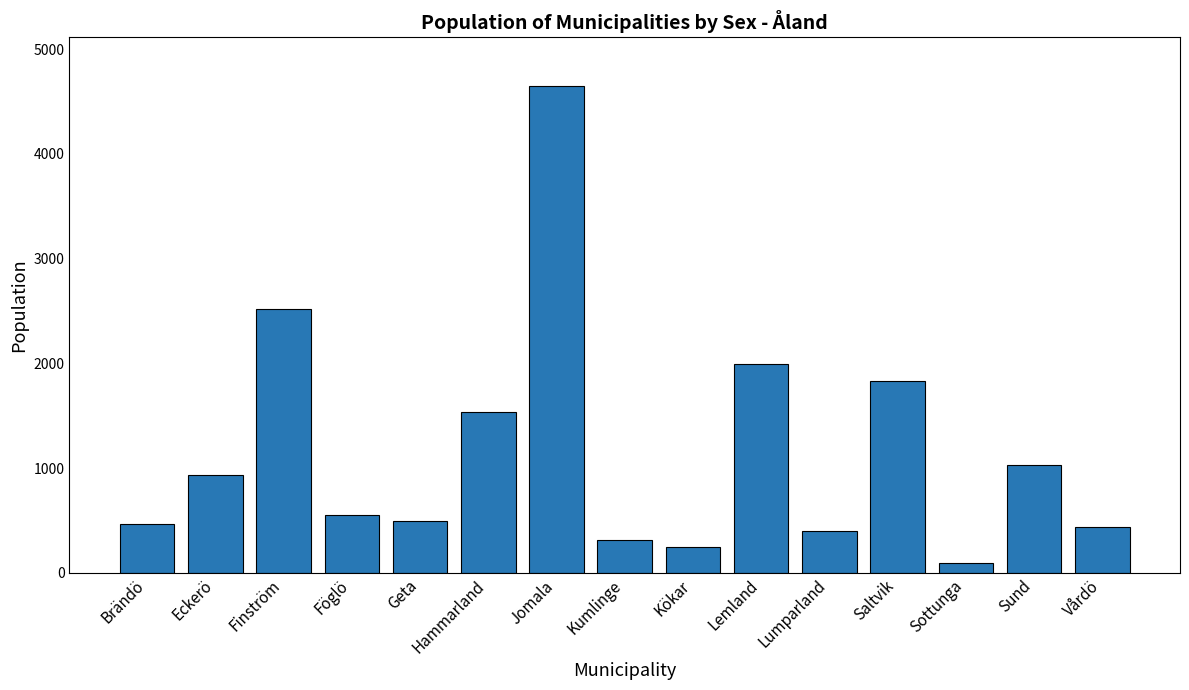

What is the difference between the values at Kökar and Sund?

781